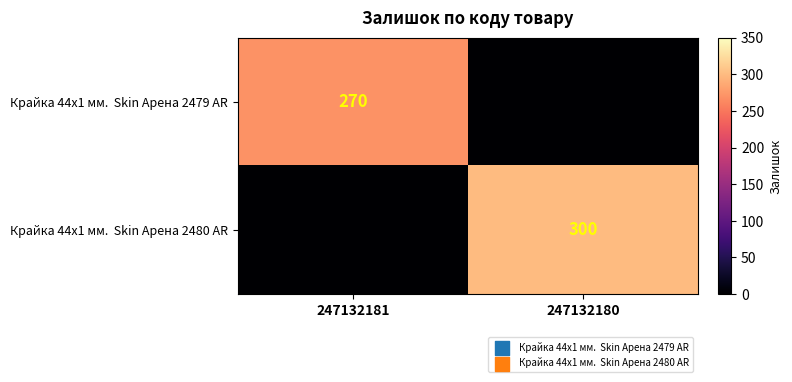

How many values in Крайка 44x1 мм. Skin Арена 2480 AR are above zero?

1